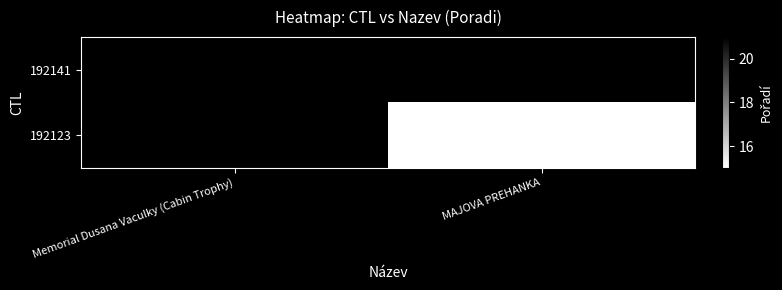

Is it true that 192123 equals 6 at MAJOVA PREHANKA?

False